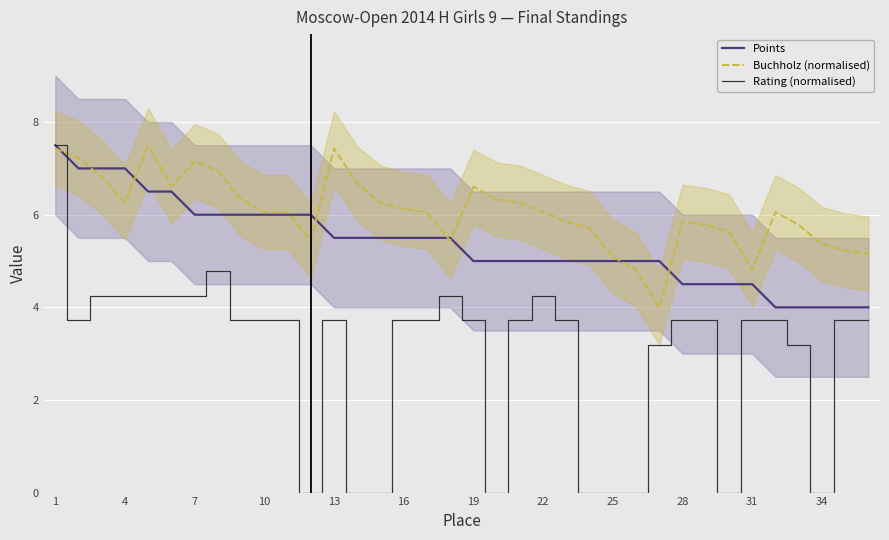

What is the maximum value for Rating (normalised)?

7.5